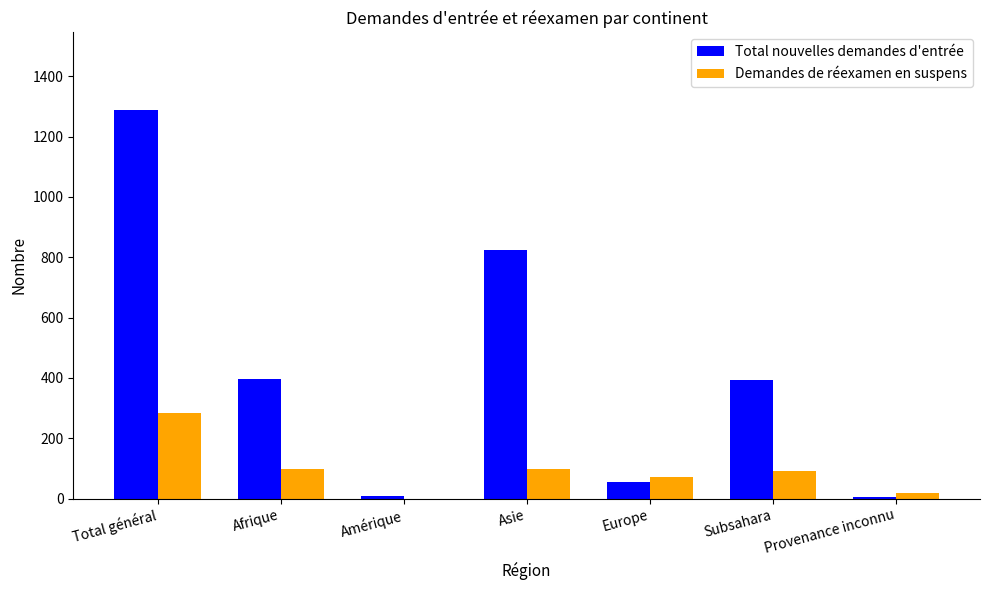

Between Afrique and Asie, which series saw the biggest shift?

Total nouvelles demandes d'entrée